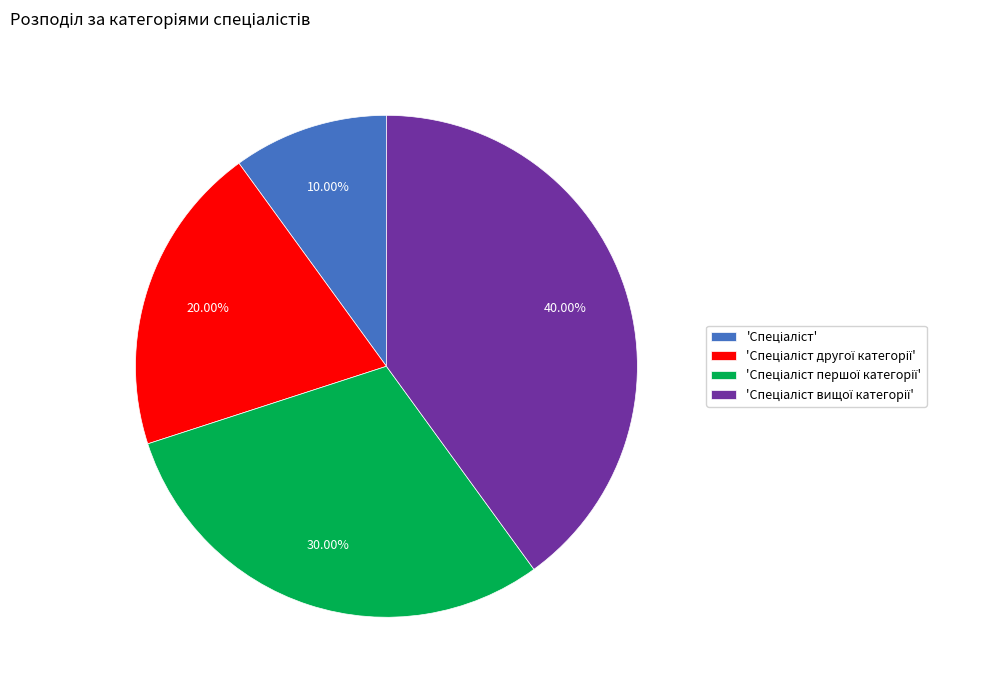

Is there a majority slice in this chart?

No